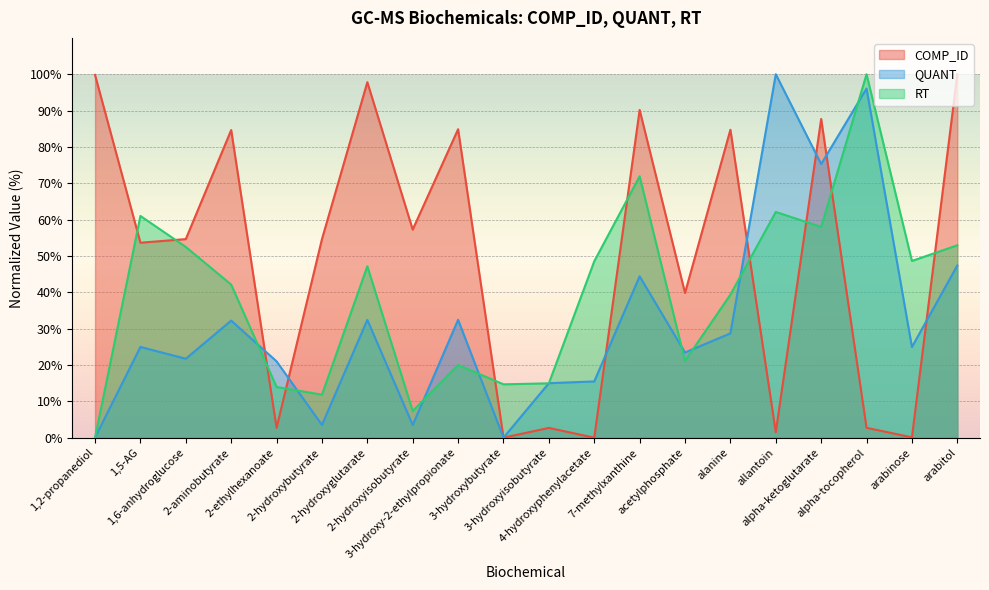

At which label does RT reach its peak?

alpha-tocopherol